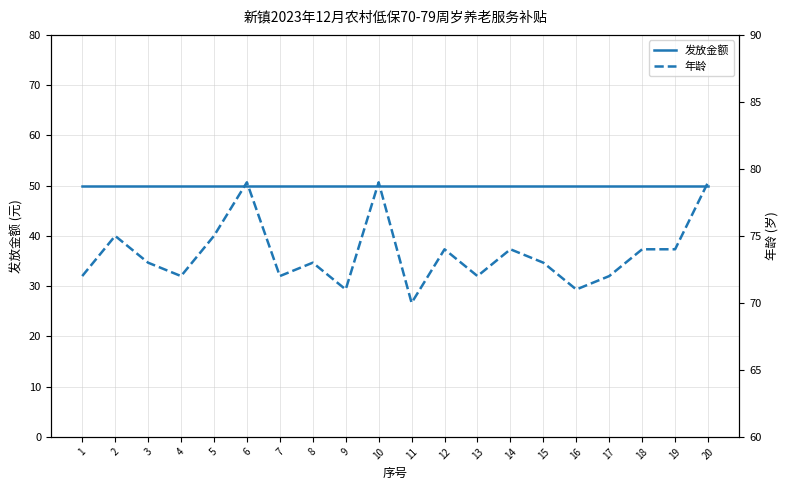

What is the sum of the 发放金额 values at 11 and 19?

100